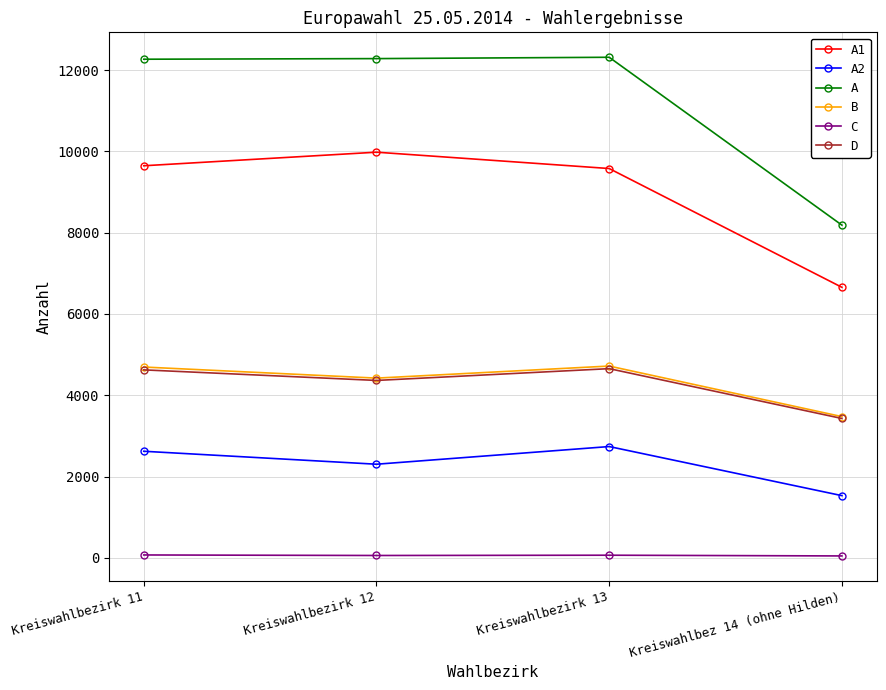

What is the label of the 2nd point from the right?

Kreiswahlbezirk 13